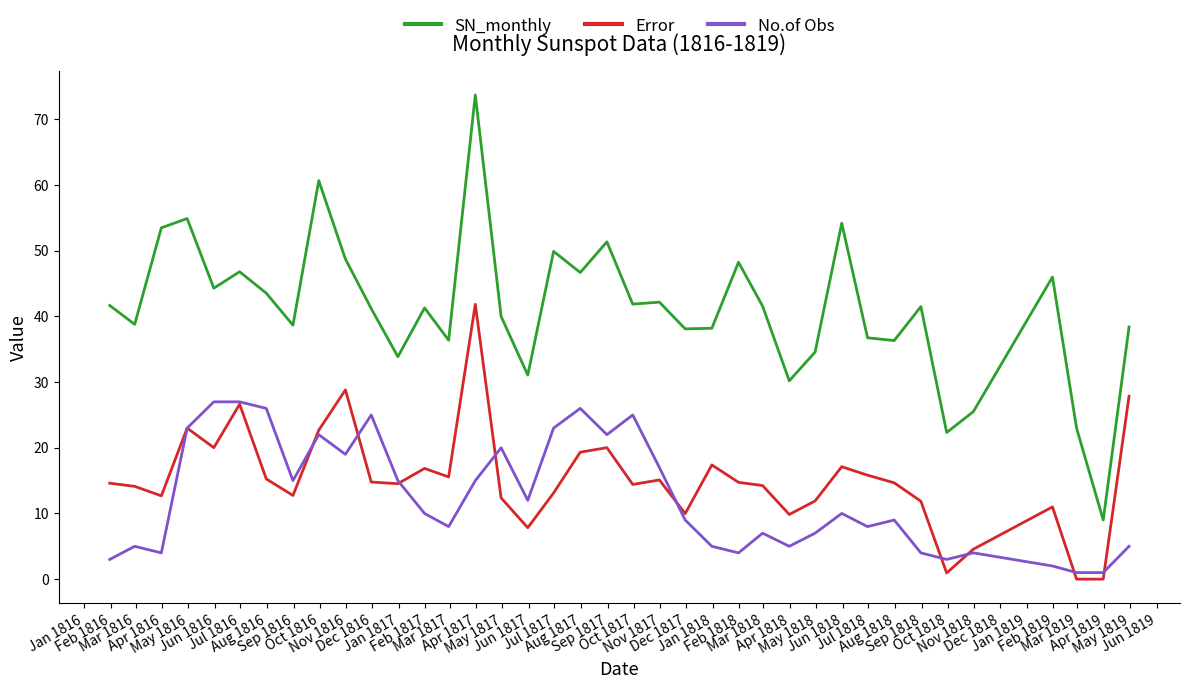

List the series in order of their peak value, lowest first.

No.of Obs, Error, SN_monthly